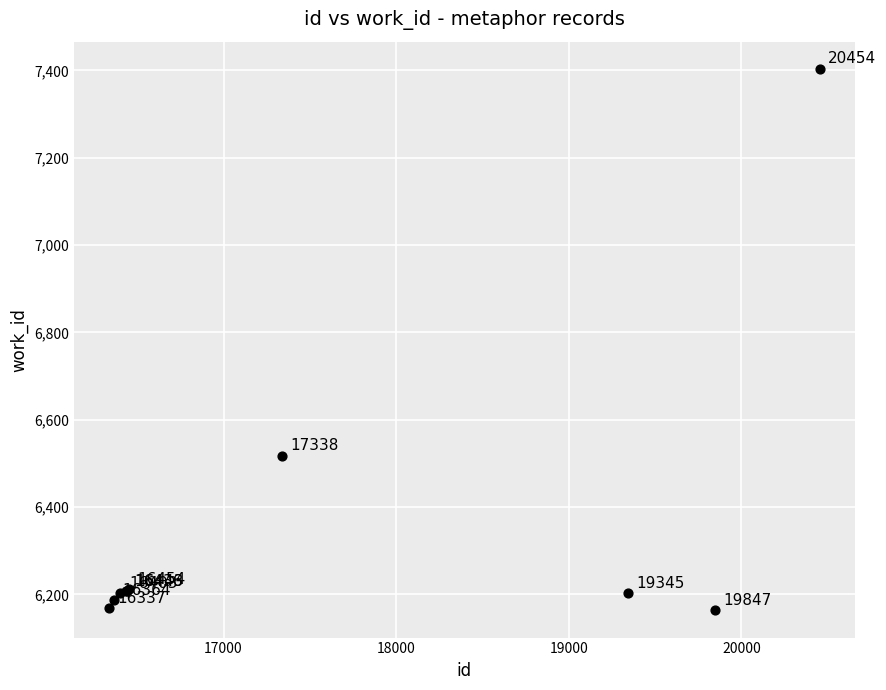

What Y value in the scatter plot is closest to 6783?

6517